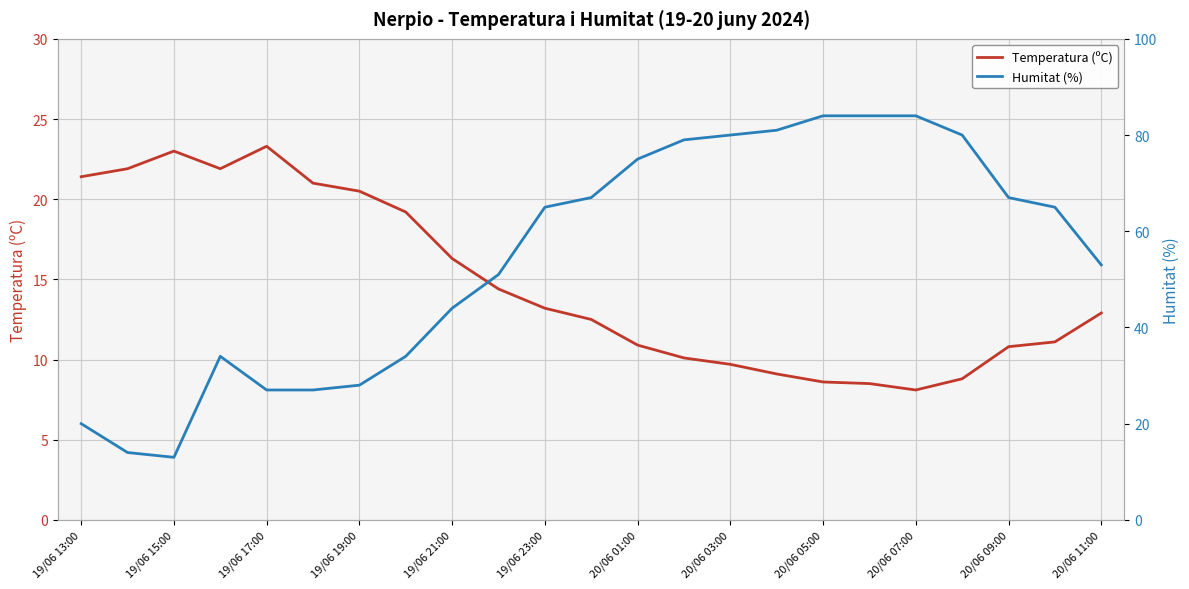

What are all the series names shown in the legend?

Temperatura (ºC), Humitat (%)